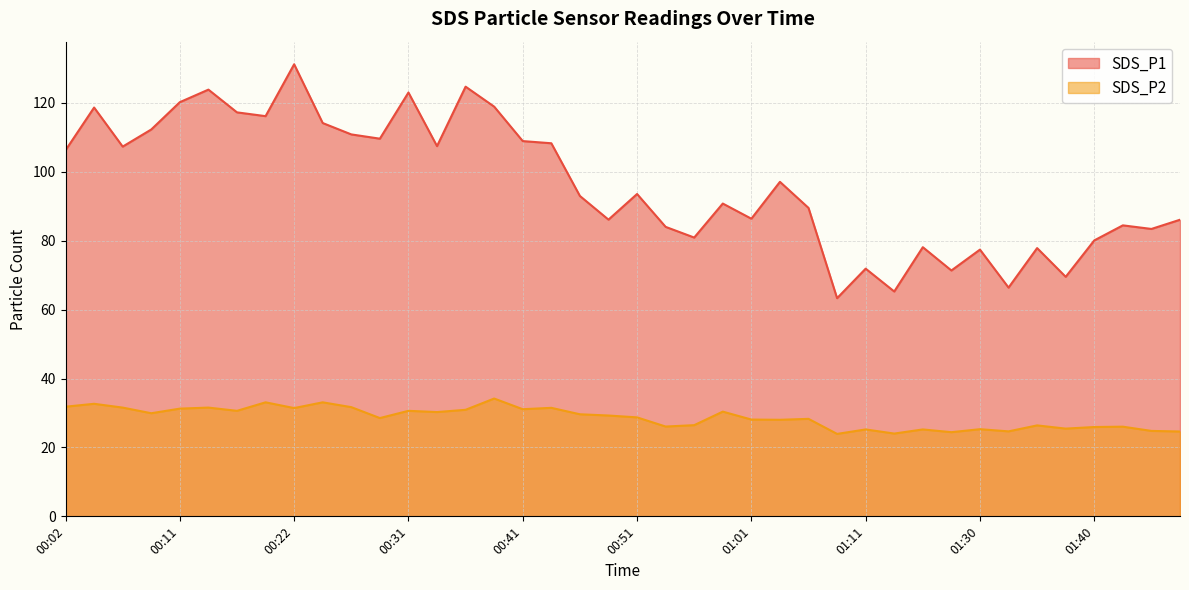

How many lines are shown in the chart?

2